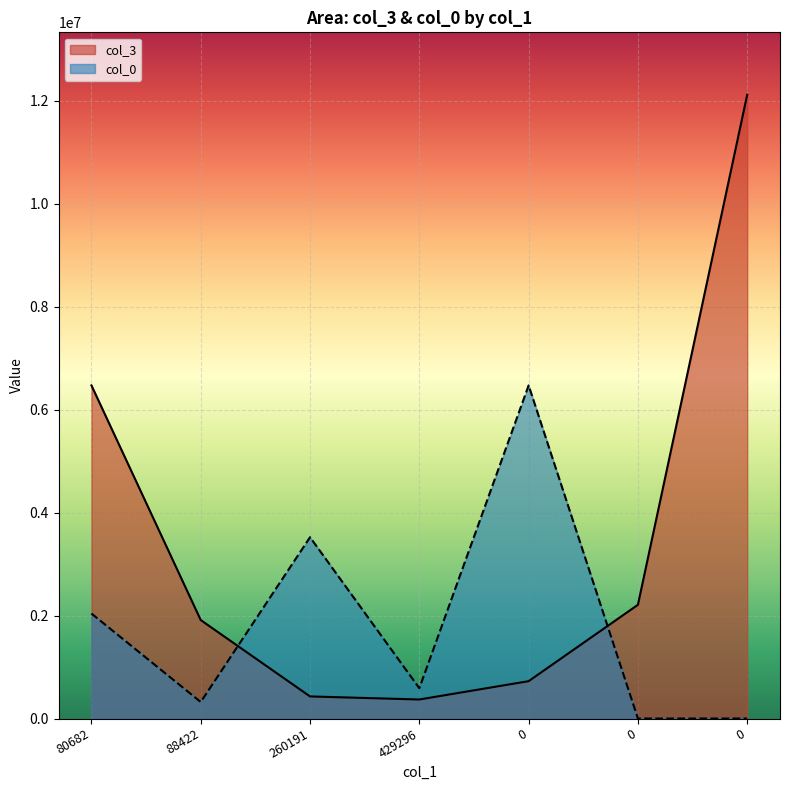

What is the difference between the highest and lowest values at 260191.39?

3093227.2